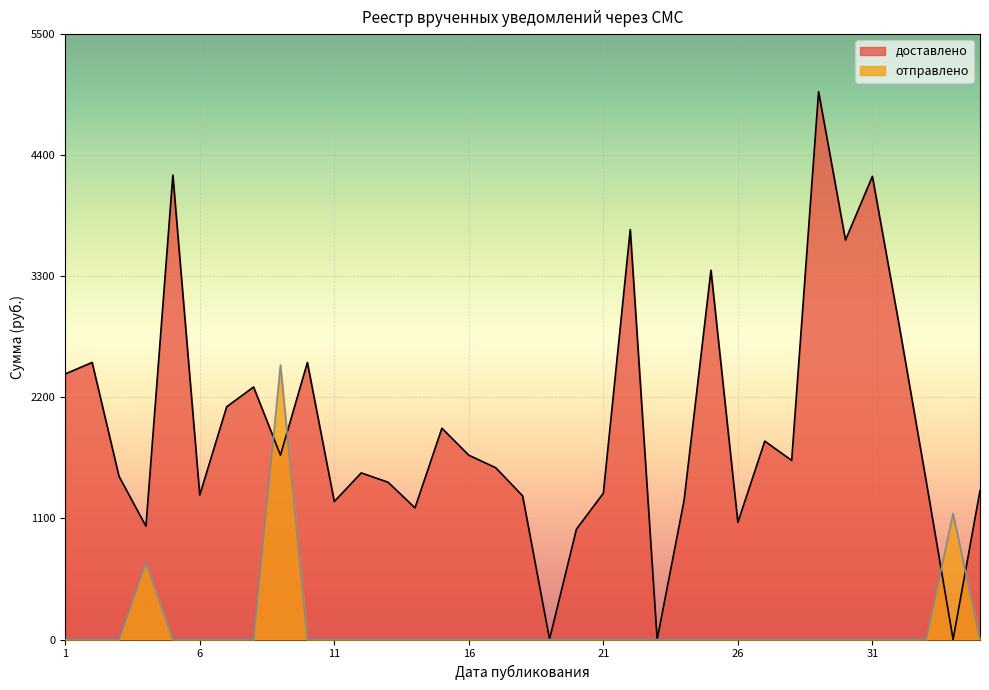

Reading left to right, what are all the values shown in this chart?

2412.5	2517.2	1481.9	1029.2	4219.2	1312.8	2114.3	2294.3	1674.4	2516.4	1253.5	1513.6	1428.7	1196.1	1919.5	1674.4	1560.8	1304.9	3.2	1002.8	1329.1	3724.1	0.2	1263.3	3354.7	1064.2	1802.1	1627.1	4977.7	3628.5	4207.8	2848.2	1437.9	0.4	1352.8